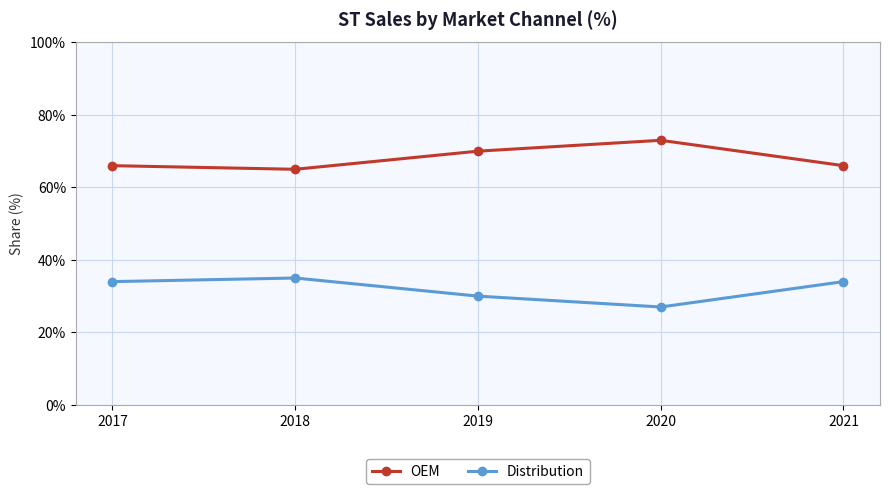

Is this an area chart (filled region under the line)?

No